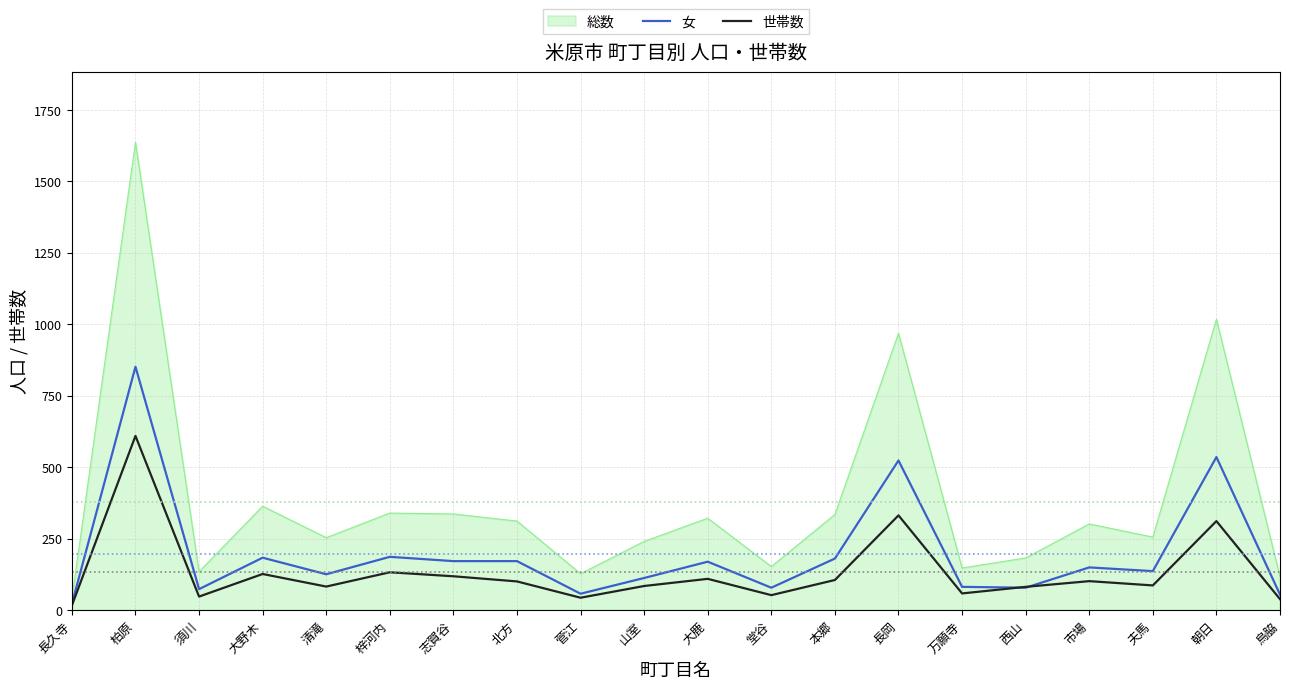

What is the total value across all series at 長岡?

1822